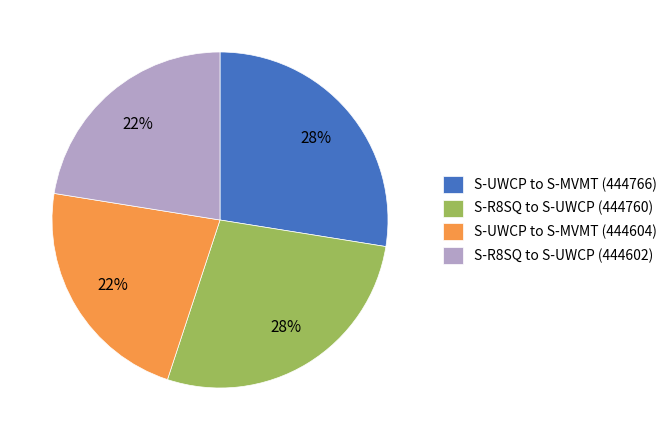

To the nearest percent, what is the average slice percentage?

25%